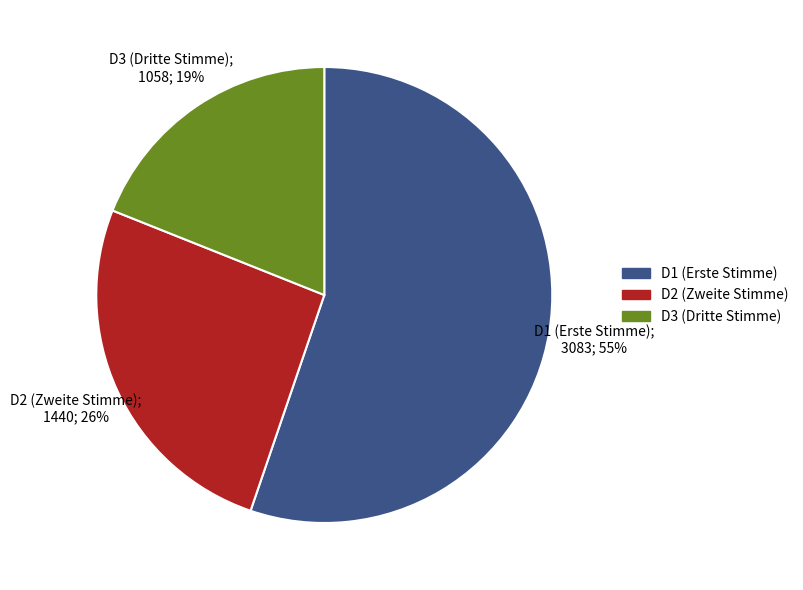

To the nearest percent, what is the average slice percentage?

33%